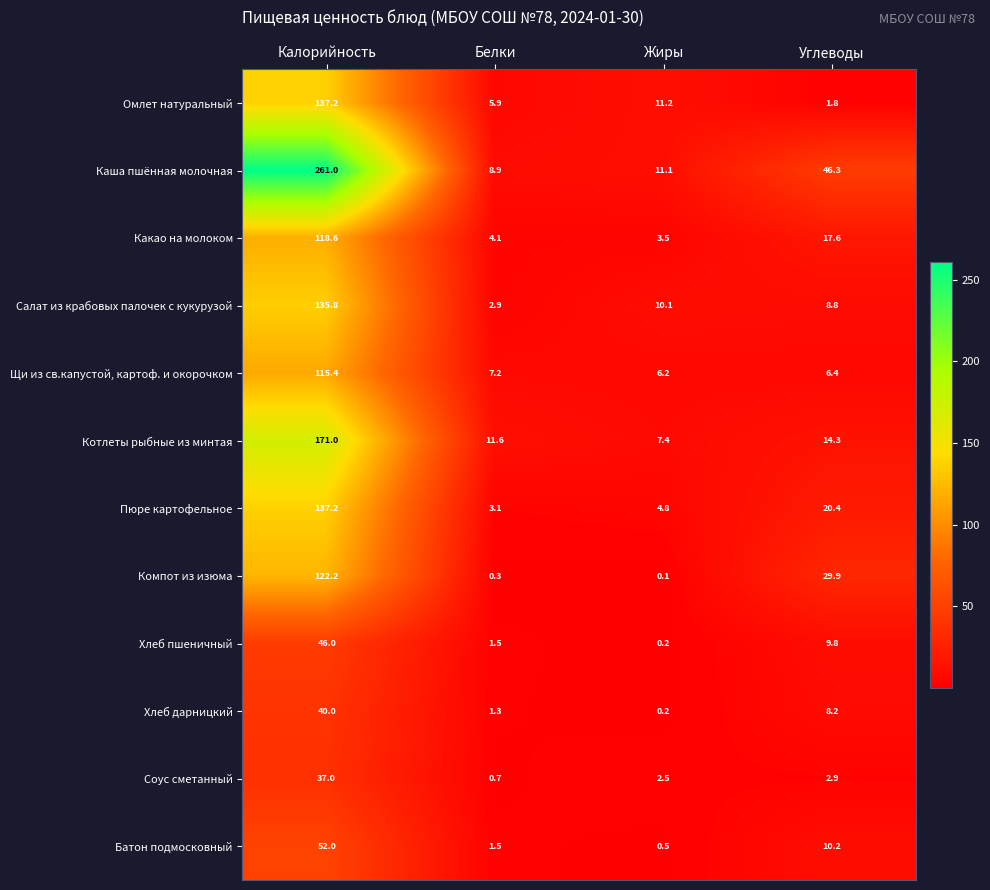

Rank the series at Углеводы from highest to lowest value.

Каша пшённая молочная, Компот из изюма, Пюре картофельное, Какао на молоком, Котлеты рыбные из минтая, Батон подмосковный, Хлеб пшеничный, Салат из крабовых палочек с кукурузой, Хлеб дарницкий, Щи из св.капустой, картоф. и окорочком, Соус сметанный, Омлет натуральный